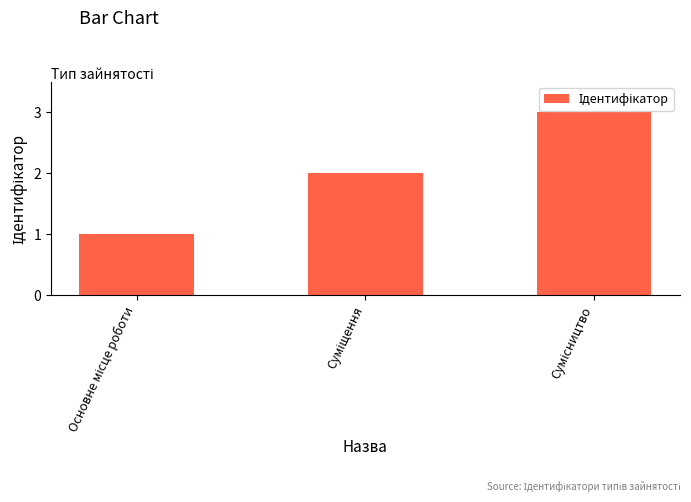

How many bars are there in total?

3